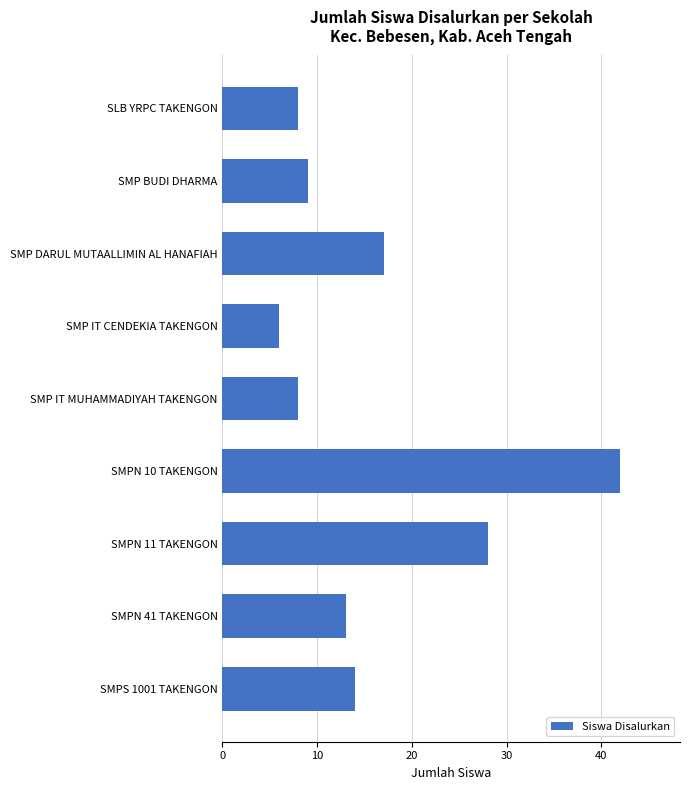

What is the greatest value displayed?

42